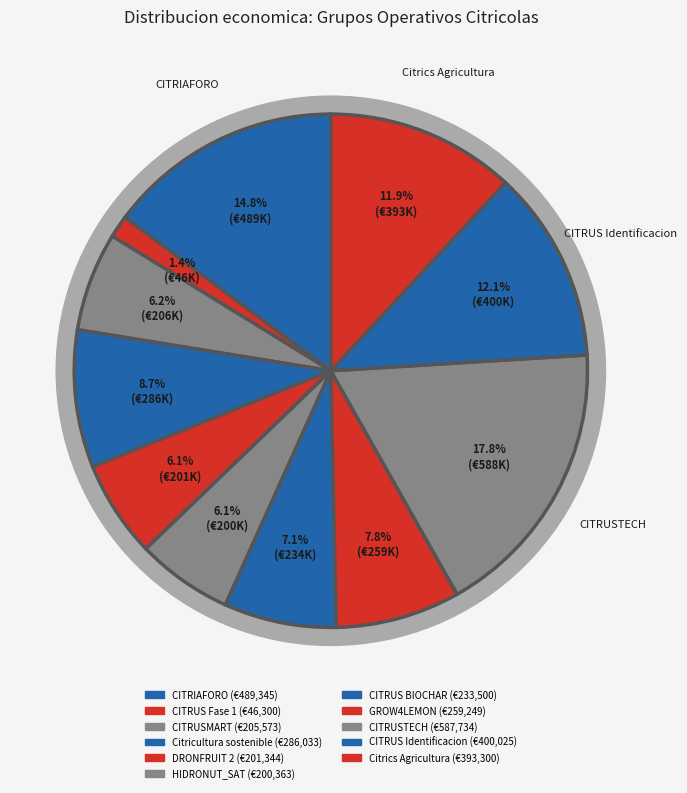

Which slice is the largest?

CITRUSTECH